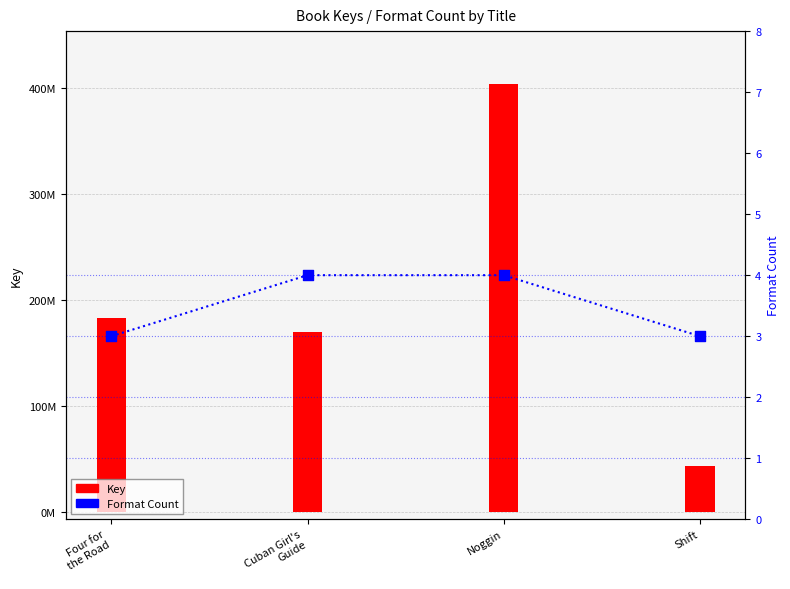

Which series contains the lowest Y value?

Format Count